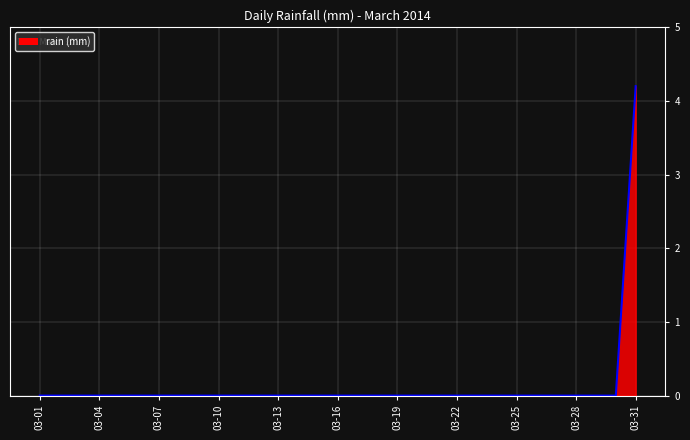

What is the maximum value shown in the chart?

4.2